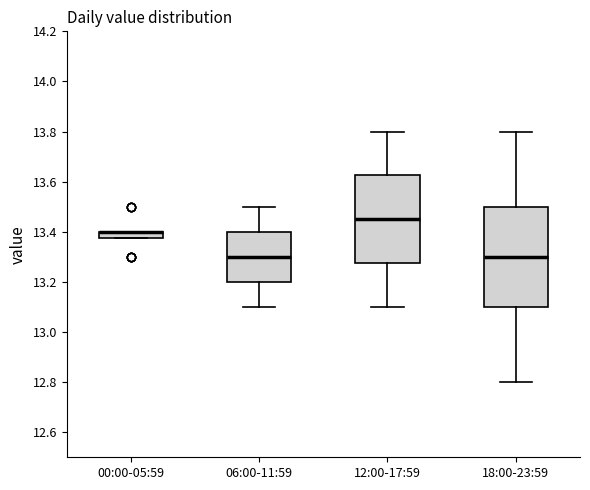

Where does the median line of the box for 12:00-17:59 sit on the y-axis? The values are not printed on the chart, so give them approximately, as read against the axis.

13.46